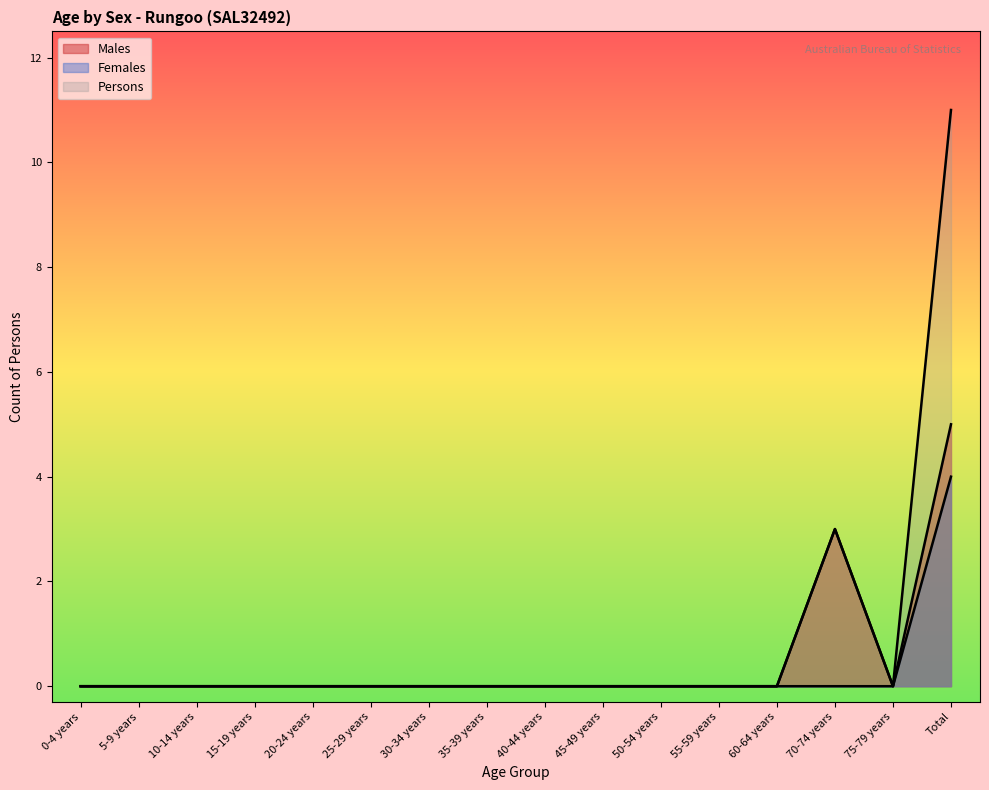

What is the value of the Persons point at the 16th from the left?

11